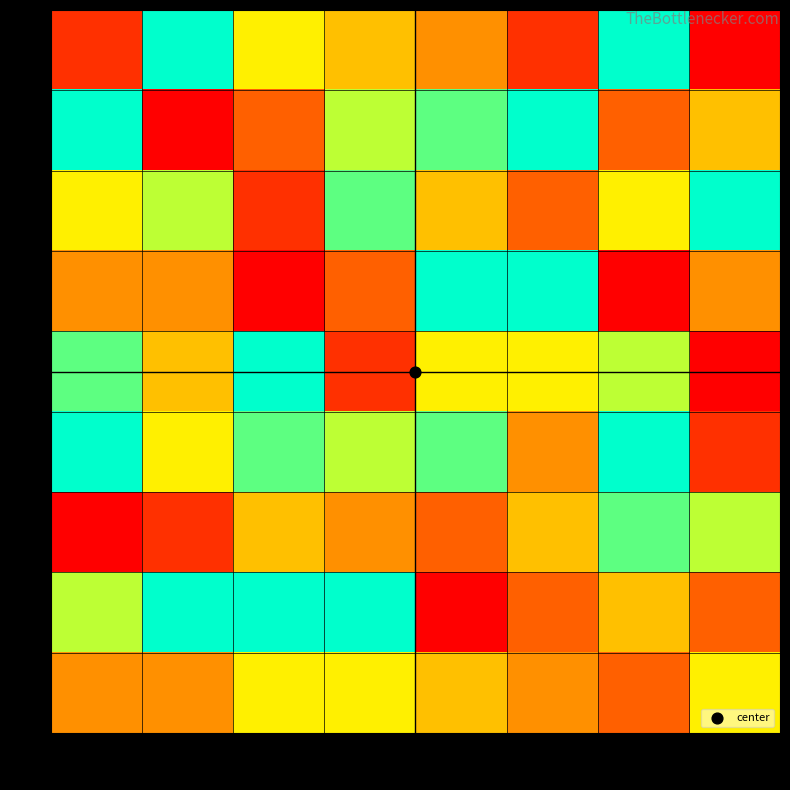

What is the total value across all series at 3?

47